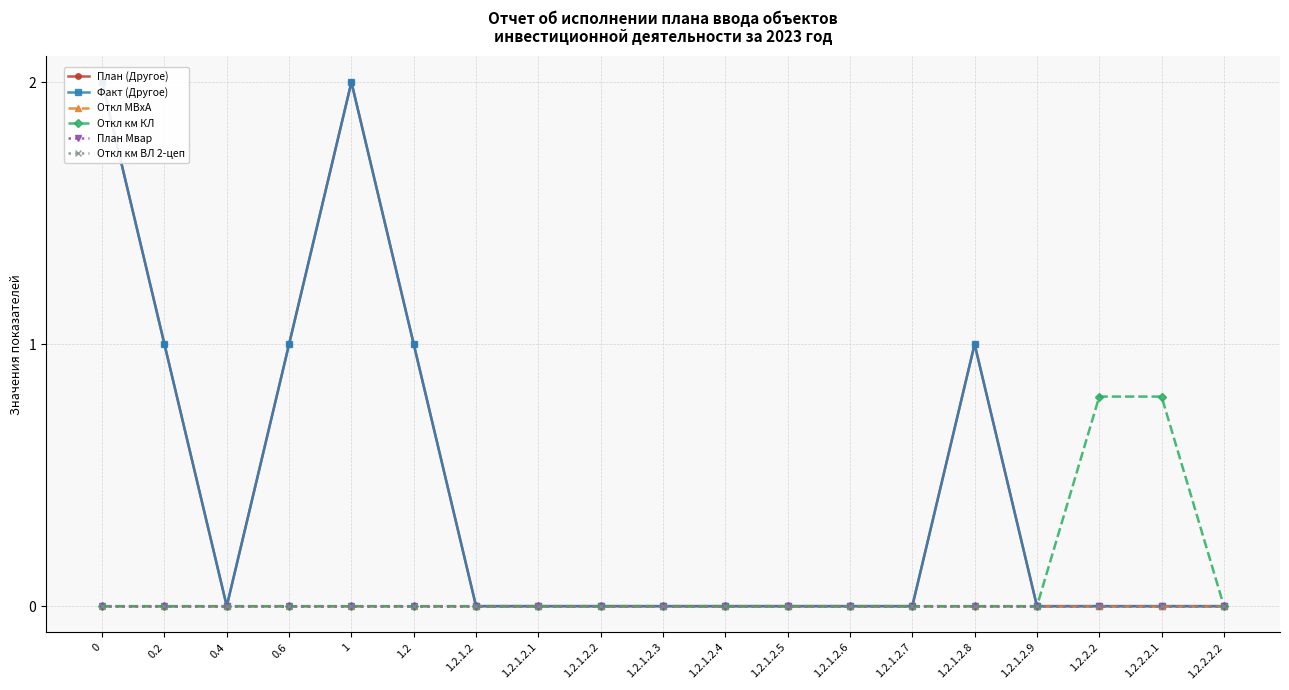

Which series has the largest total across all categories?

План (Другое)